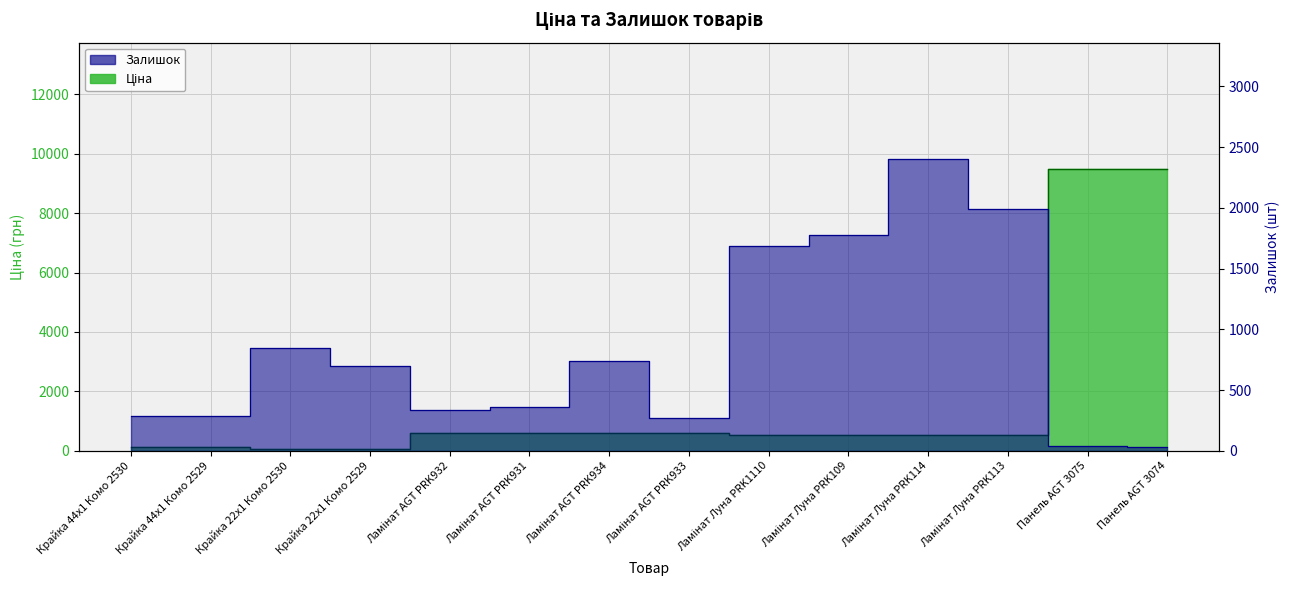

Between Ламінат Луна PRK1110 and Ламінат AGT PRK931, which is larger?

Ламінат AGT PRK931